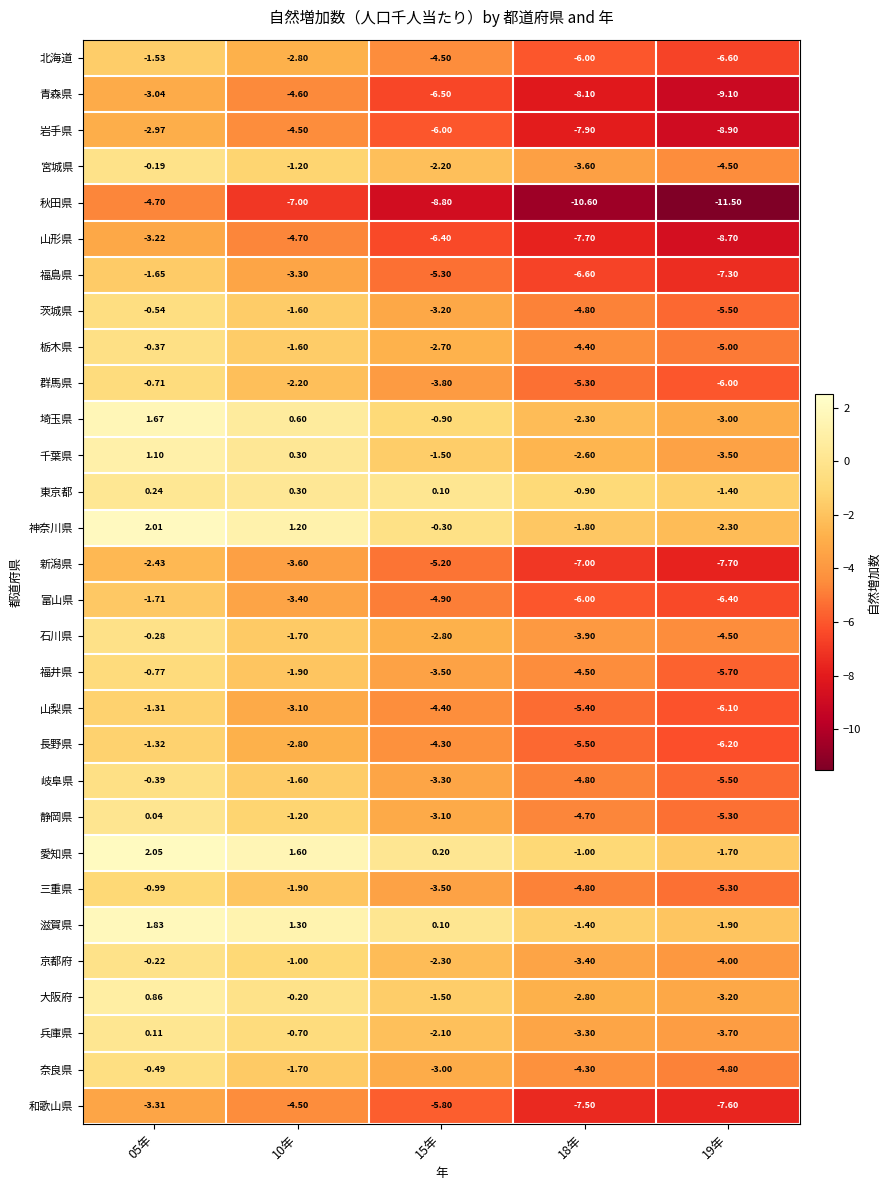

How many distinct data groups are displayed?

30